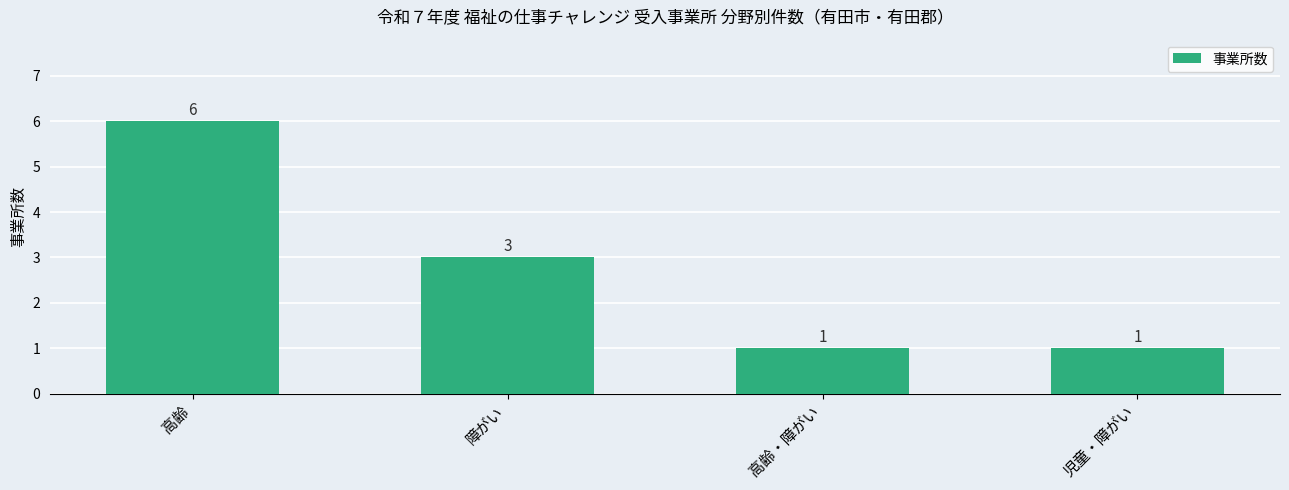

What is the minimum value shown in the chart?

1